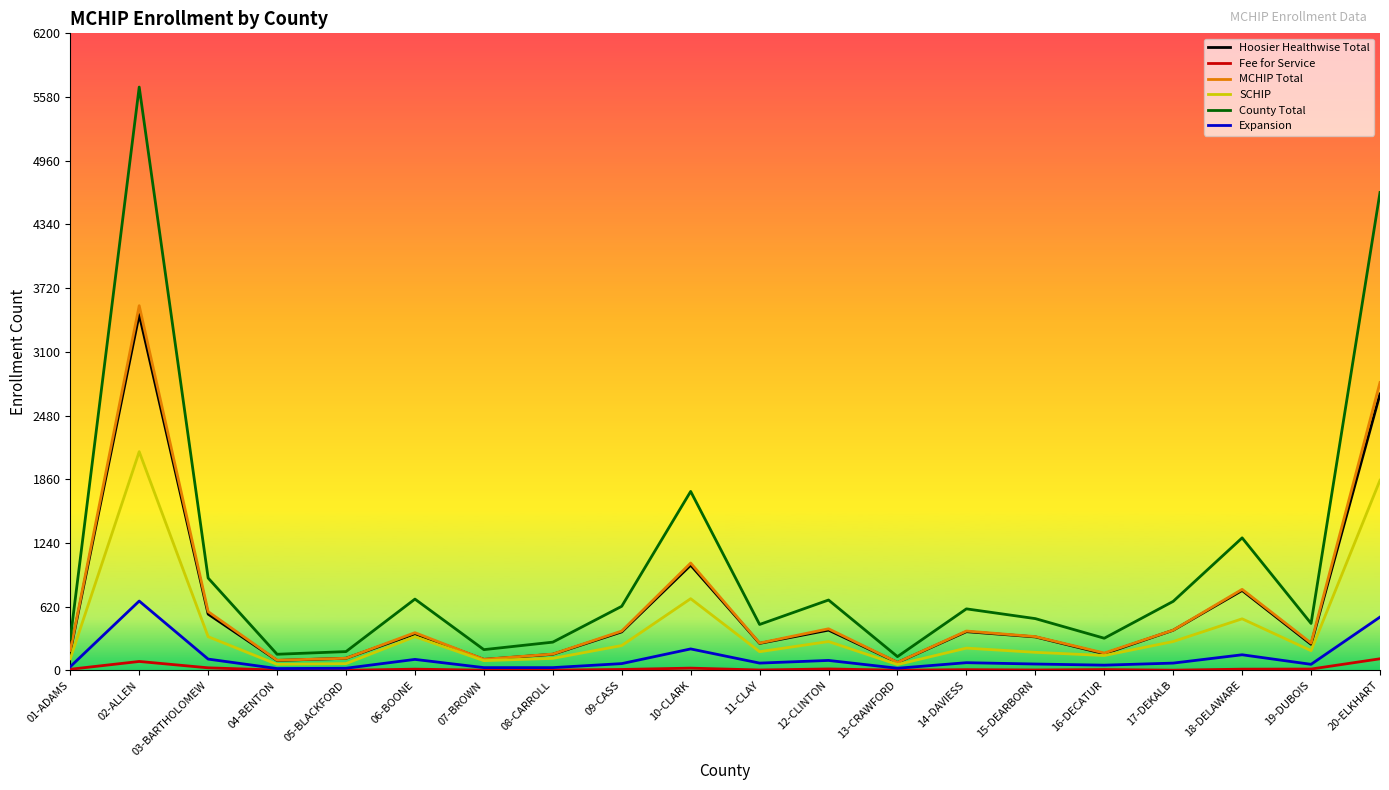

What position from the left is 19-DUBOIS?

19